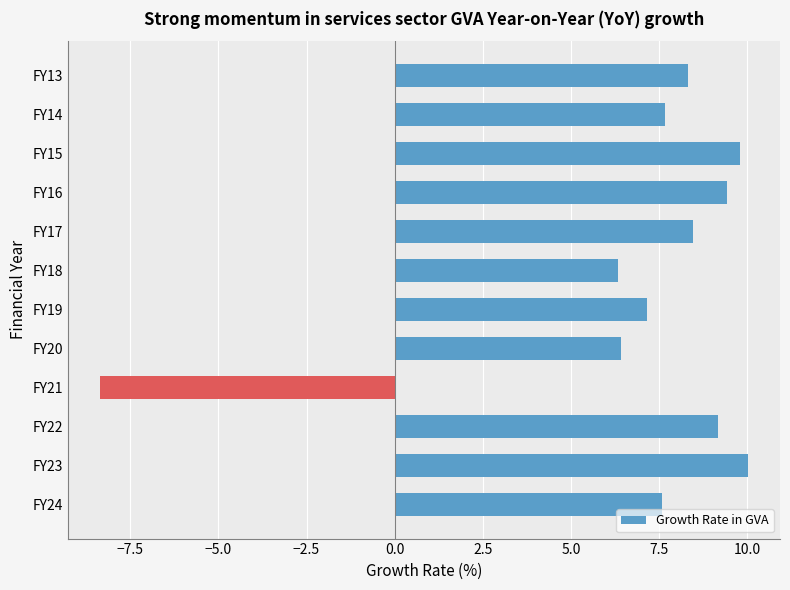

Read the value at FY19.

7.2